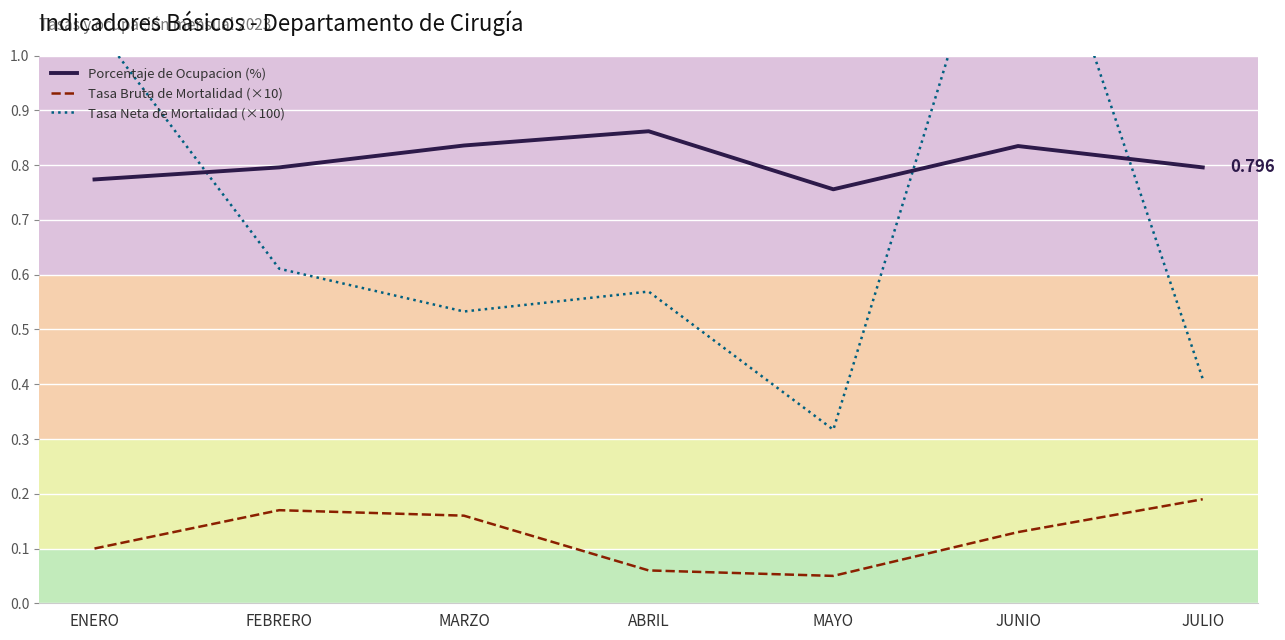

Is the value of Porcentaje de Ocupacion (%) at MAYO greater than the value of Tasa Neta de Mortalidad (×100) at ENERO?

No